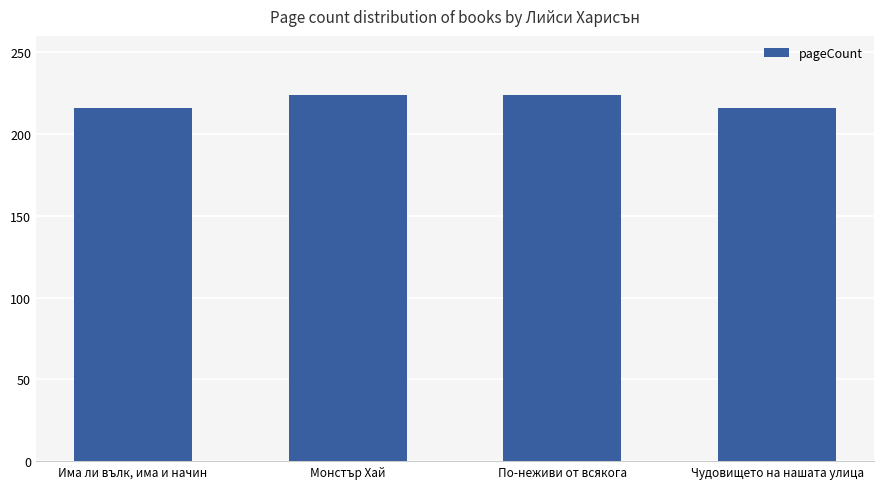

What is the minimum value shown in the chart?

216